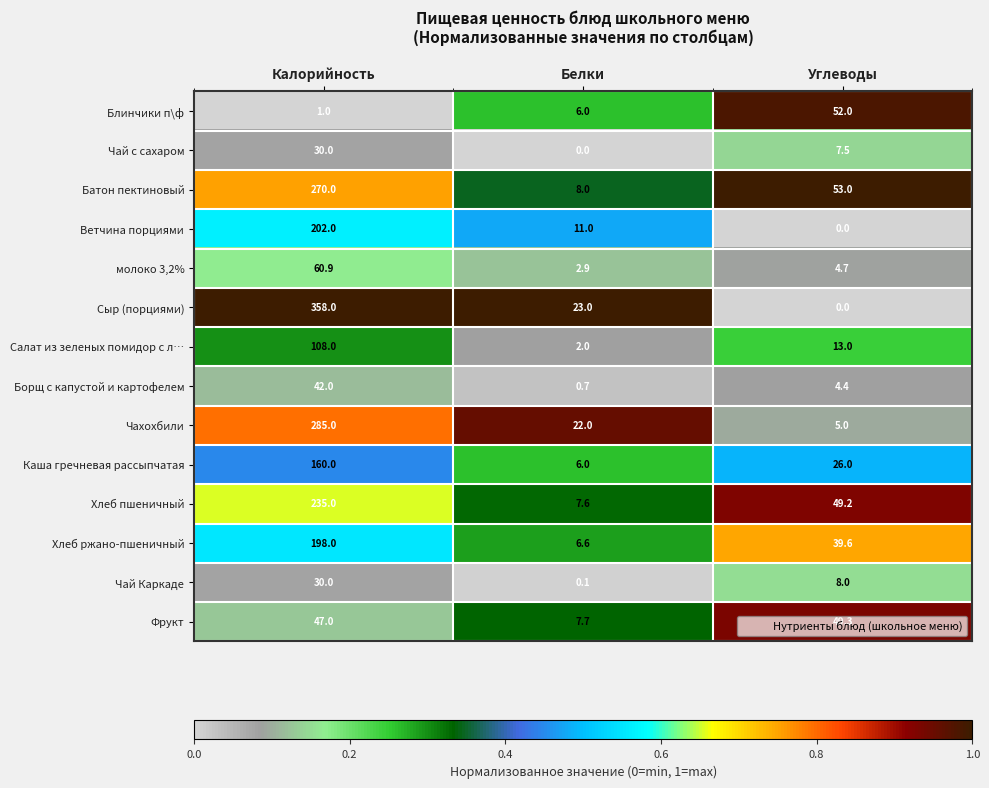

Between Калорийность and Углеводы, which series saw the biggest shift?

Сыр (порциями)